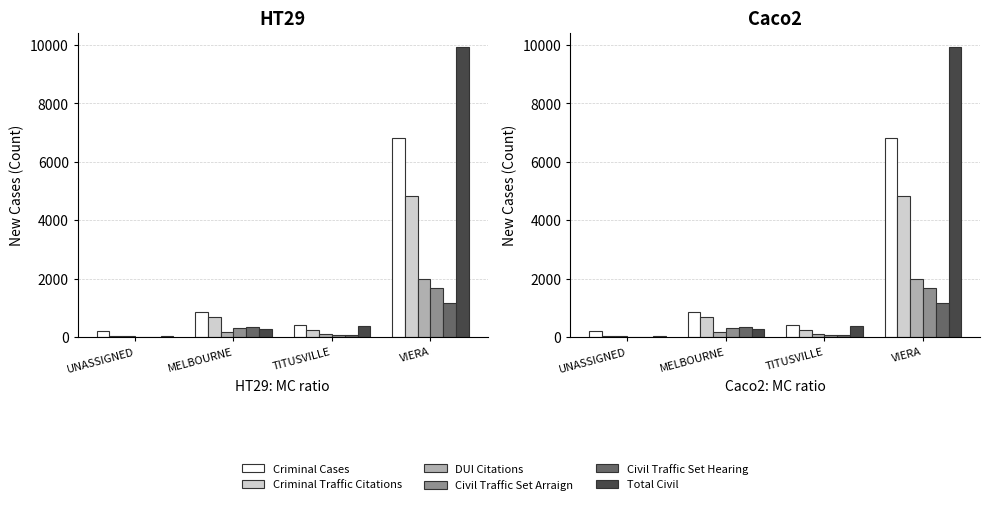

Is the value of Civil Traffic Set Arraign at TITUSVILLE greater than the value of Civil Traffic Set Hearing at MELBOURNE?

No